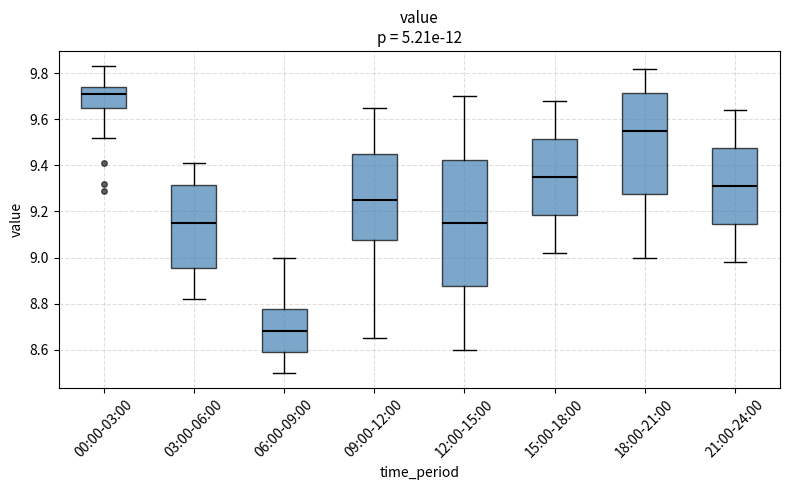

Reading left to right, read every box against the y-axis: the position of its median line, the range the box covers, and the ends of its whiskers. The values are not printed on the chart, so give them approximately, as read against the axis.

00:00-03:00: median 9.72, box 9.66 to 9.74, whiskers 9.52 to 9.84
03:00-06:00: median 9.16, box 8.96 to 9.32, whiskers 8.82 to 9.42
06:00-09:00: median 8.68, box 8.60 to 8.78, whiskers 8.50 to 9.00
09:00-12:00: median 9.26, box 9.08 to 9.46, whiskers 8.66 to 9.66
12:00-15:00: median 9.16, box 8.88 to 9.42, whiskers 8.60 to 9.70
15:00-18:00: median 9.36, box 9.18 to 9.52, whiskers 9.02 to 9.68
18:00-21:00: median 9.56, box 9.28 to 9.72, whiskers 9.00 to 9.82
21:00-24:00: median 9.32, box 9.14 to 9.48, whiskers 8.98 to 9.64